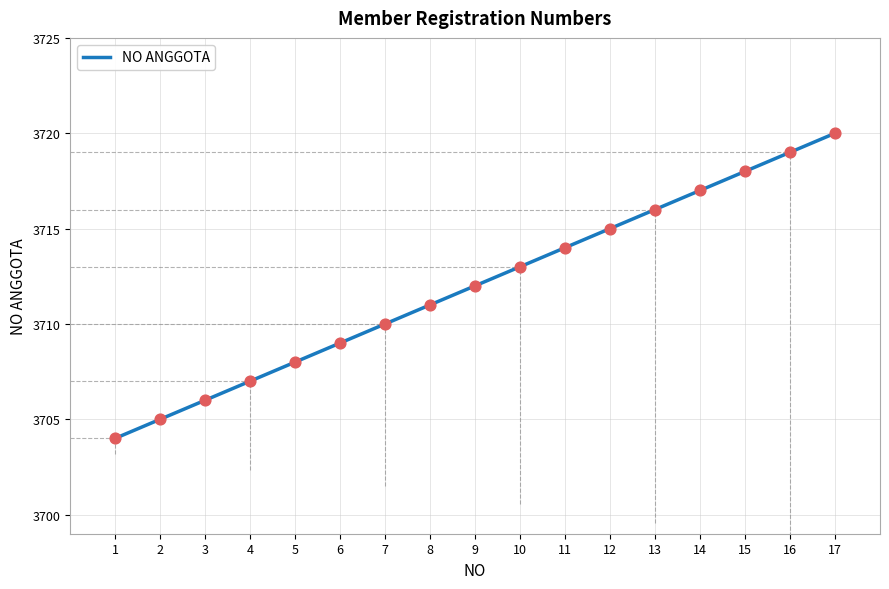

What is the change in value from 3 to 4?

+1